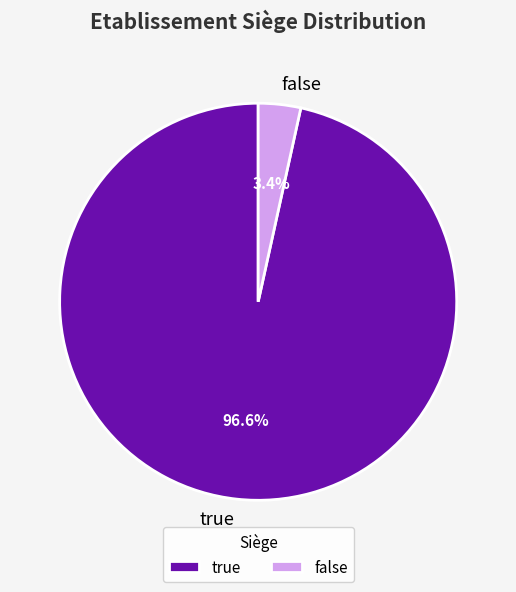

To the nearest percent, what percentage of the pie is true?

97%